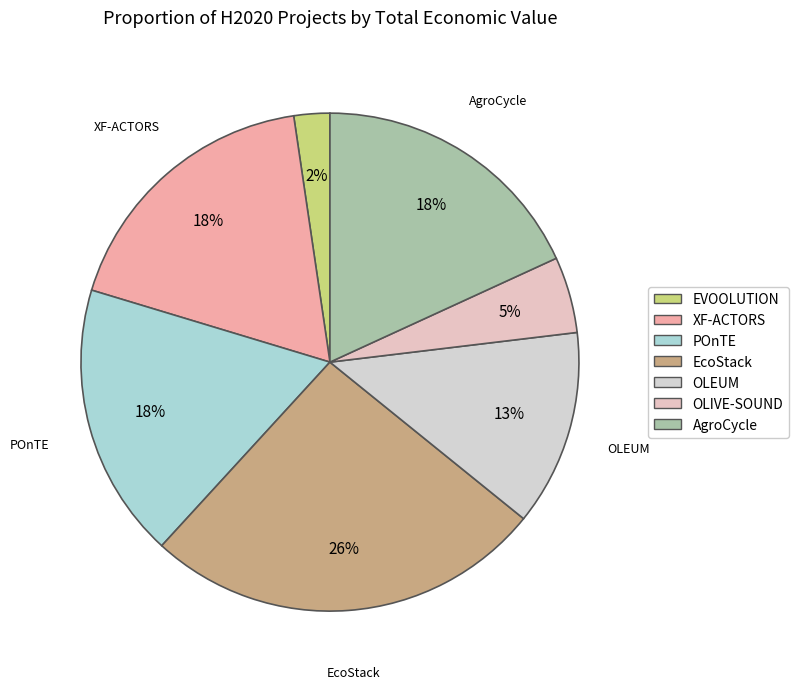

Combined, what portion of the pie is OLEUM and XF-ACTORS?

30.7%